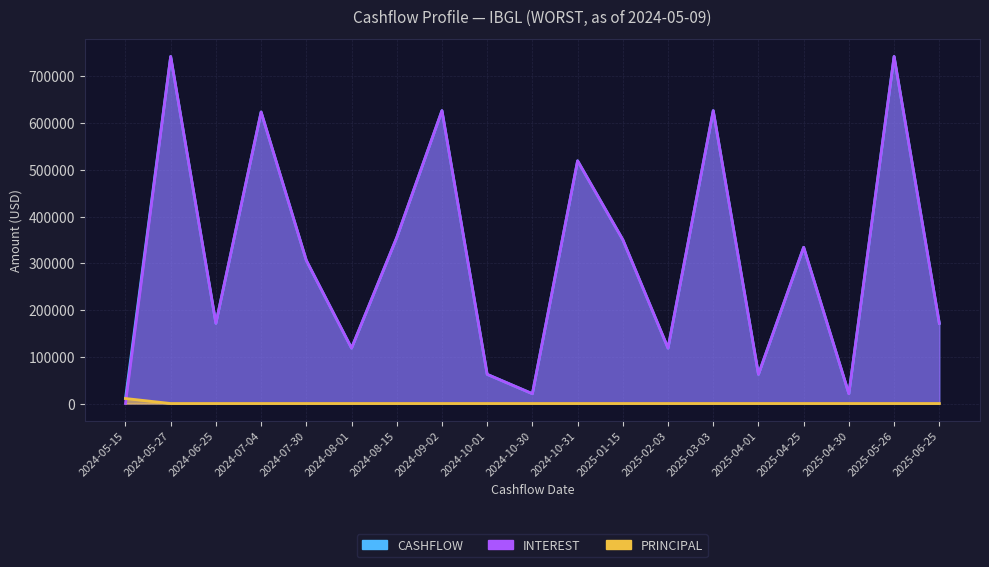

After their last crossing, which series has the higher values: INTEREST or PRINCIPAL?

INTEREST